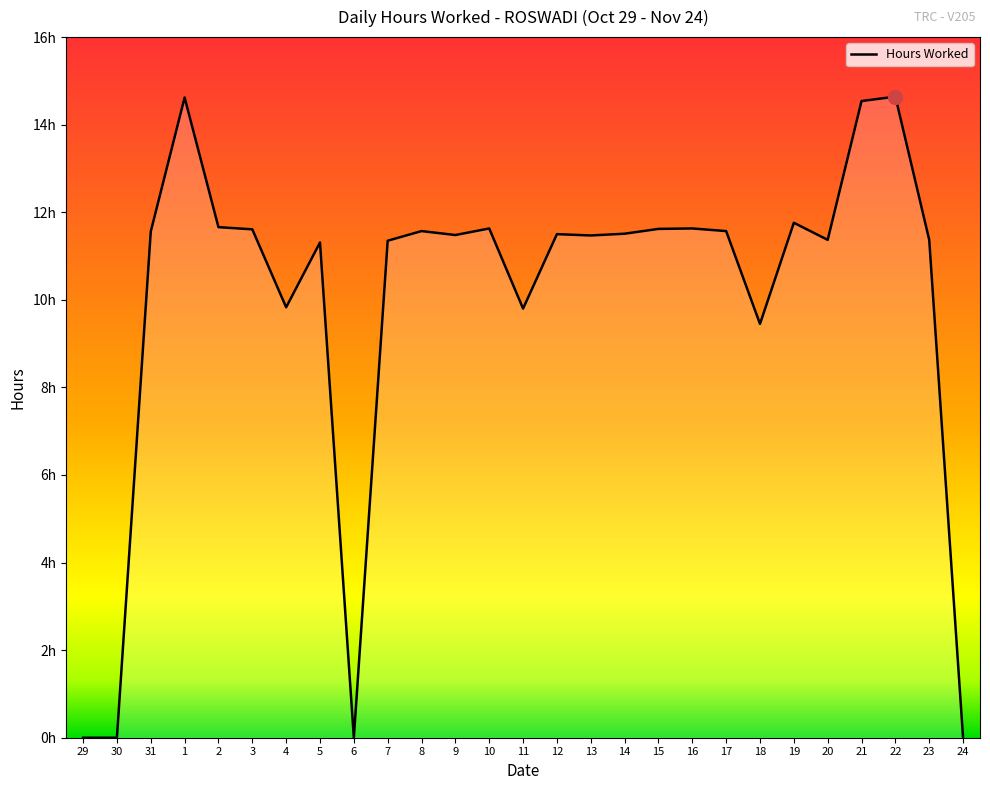

What is the difference between the maximum and minimum values?

14.6